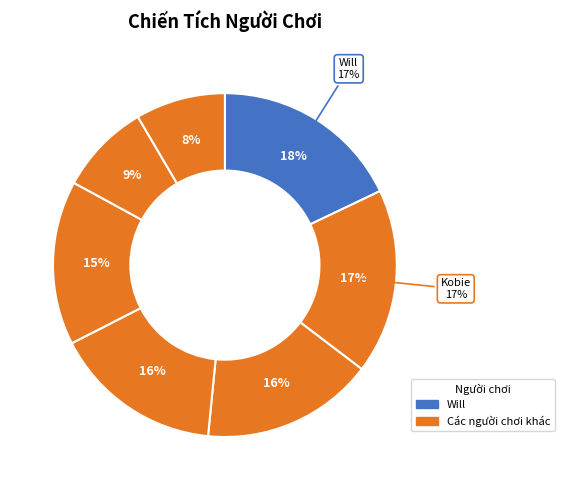

What is the ratio of the value at Will to the value at nick?

1.2